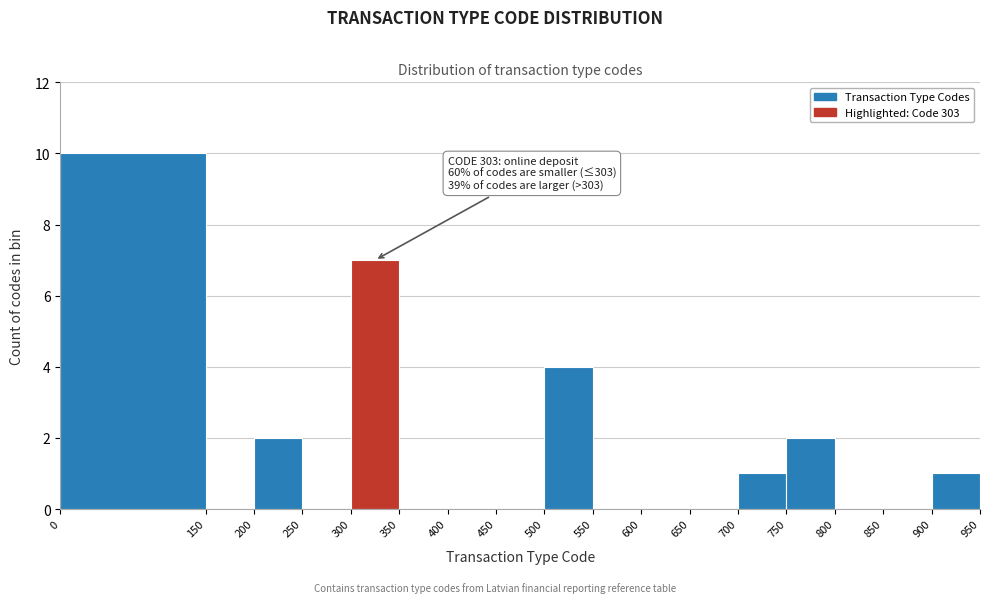

Over which range of the x-axis is the bar tallest?

0 to 150